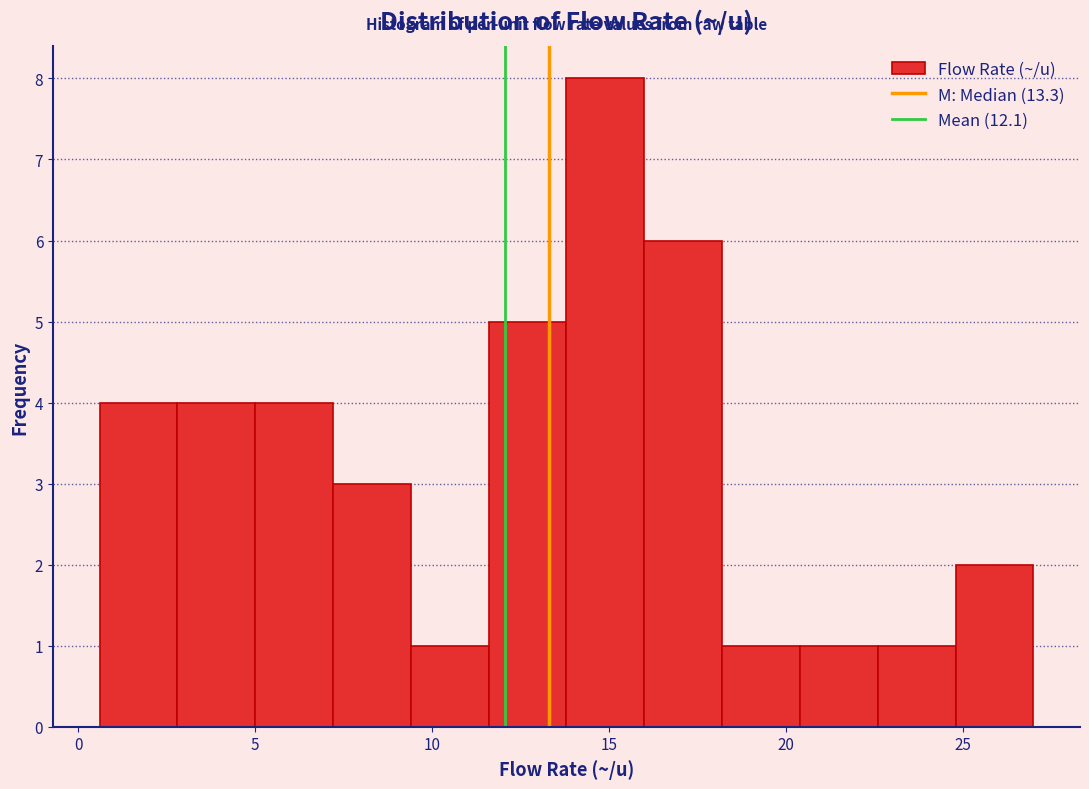

Reading left to right, list every bar in this chart as the range it spans on the x-axis followed by its height. Neither the bar edges nor the heights are printed on the chart, so give them approximately, as read against the axes.

0.6 to 2.8: 4
2.8 to 5.0: 4
5.0 to 7.2: 4
7.2 to 9.4: 3
9.4 to 11.6: 1
11.6 to 13.8: 5
13.8 to 16.0: 8
16.0 to 18.2: 6
18.2 to 20.4: 1
20.4 to 22.6: 1
22.6 to 24.8: 1
24.8 to 27.0: 2